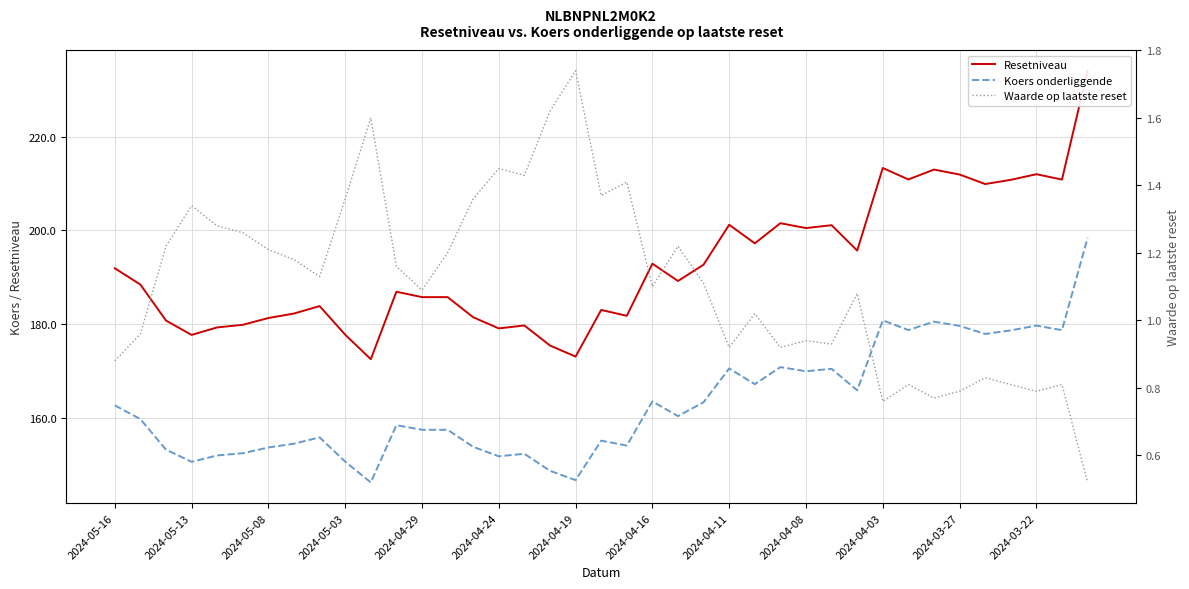

How many distinct data groups are displayed?

3